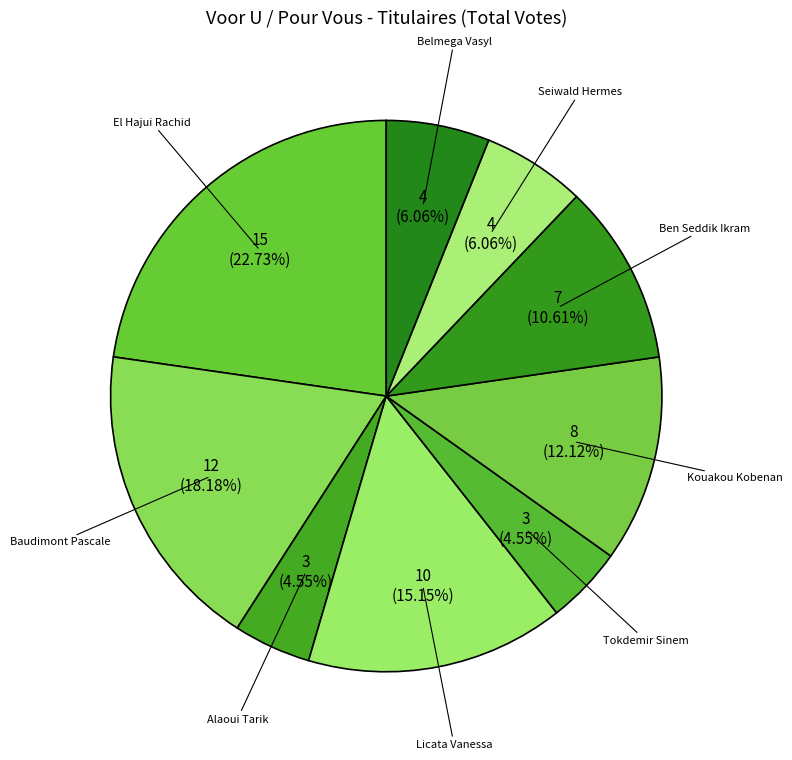

Count the number of slices in the pie.

9